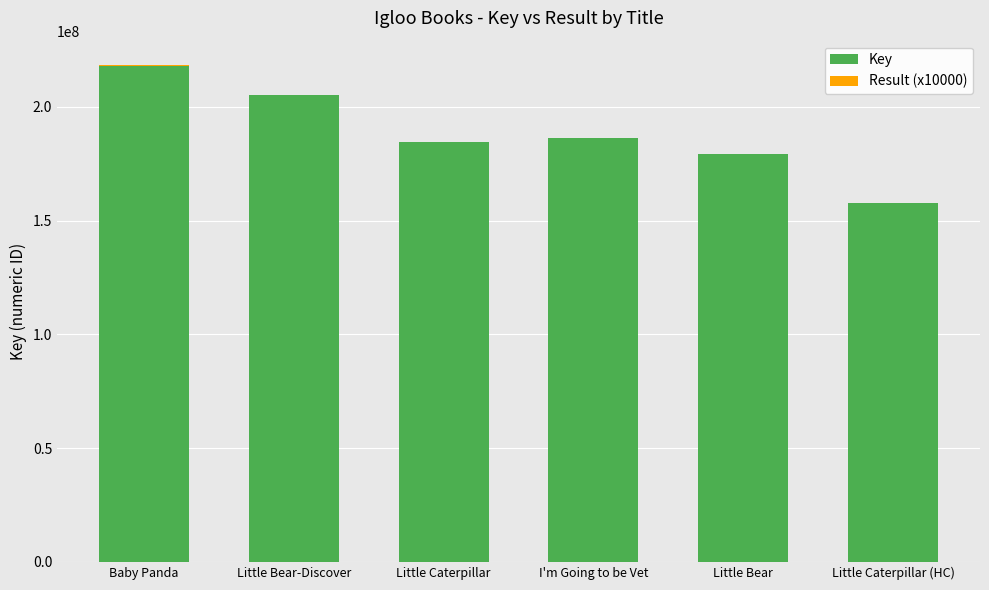

Are the bars grouped side by side (vs. stacked)?

No